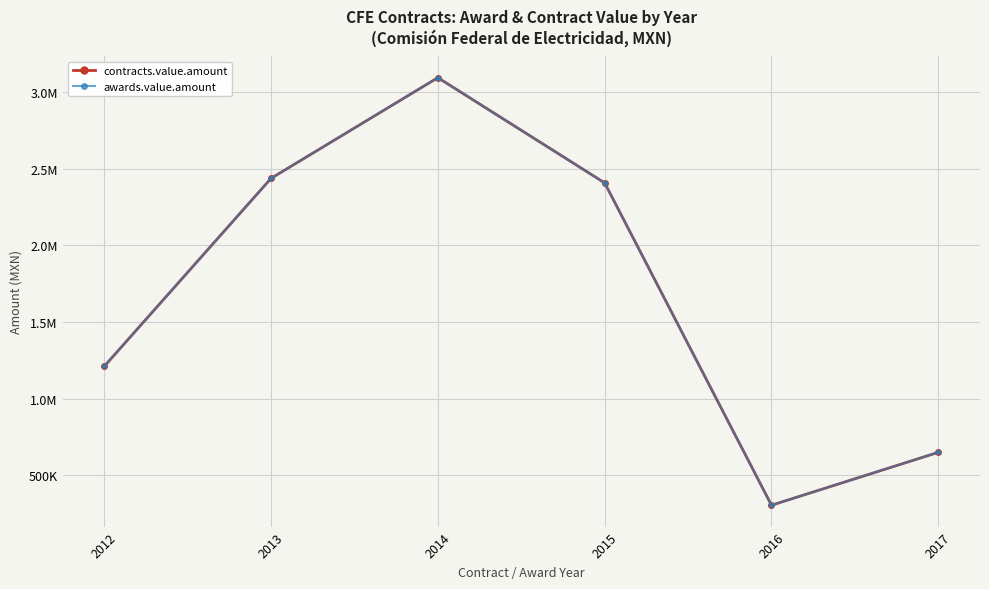

What value does the awards.value.amount series have at 2014?

3095258.2